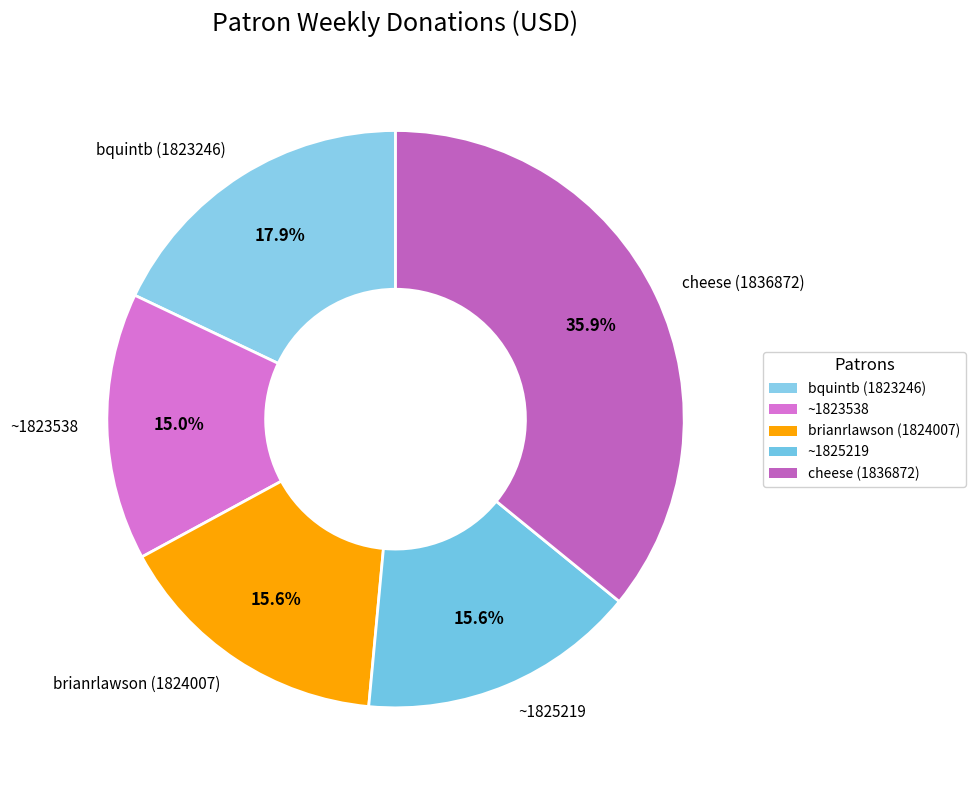

Is it true that ~1823538 is 15% of the pie?

True